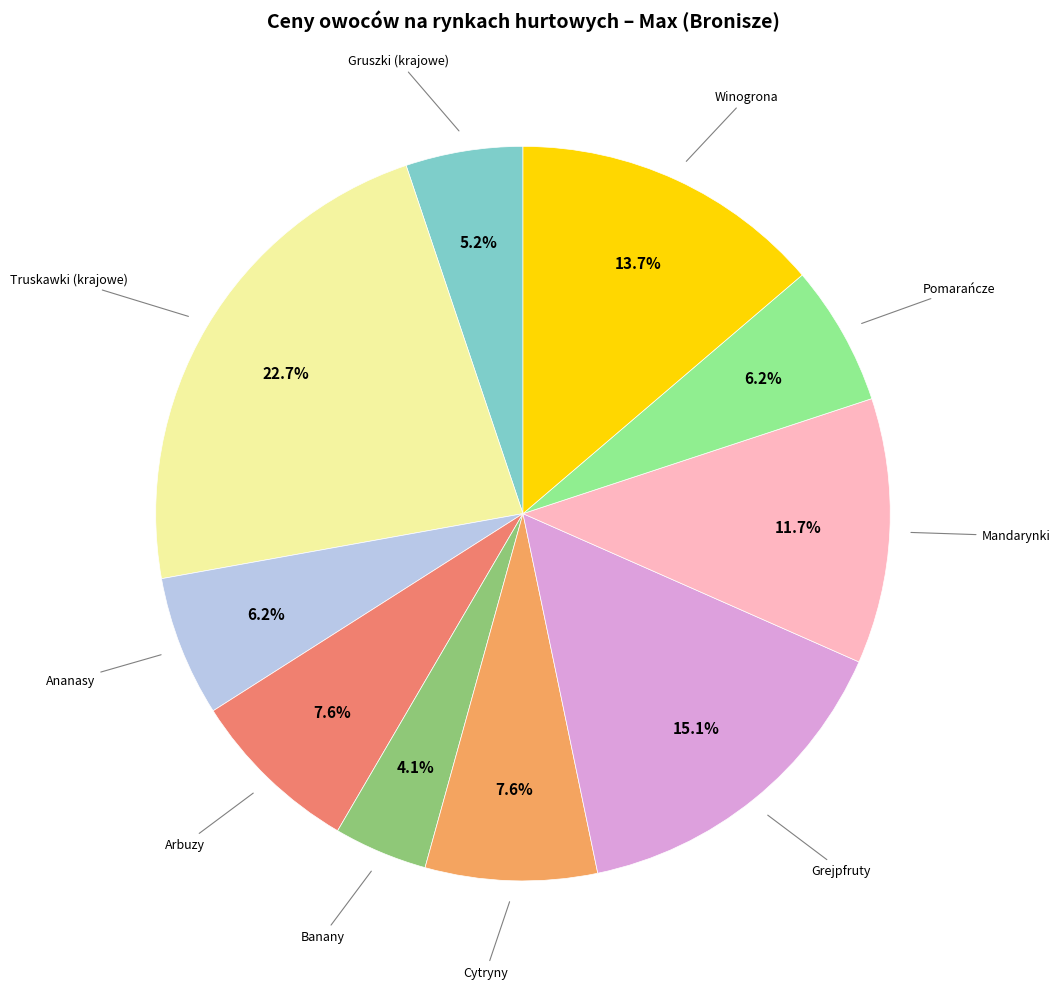

Count the number of slices in the pie.

10